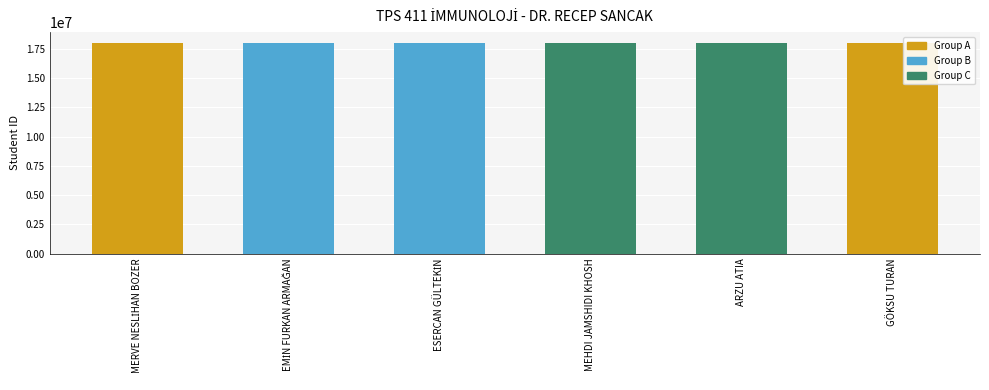

What is the value of the 5th bar from the left?

18040032